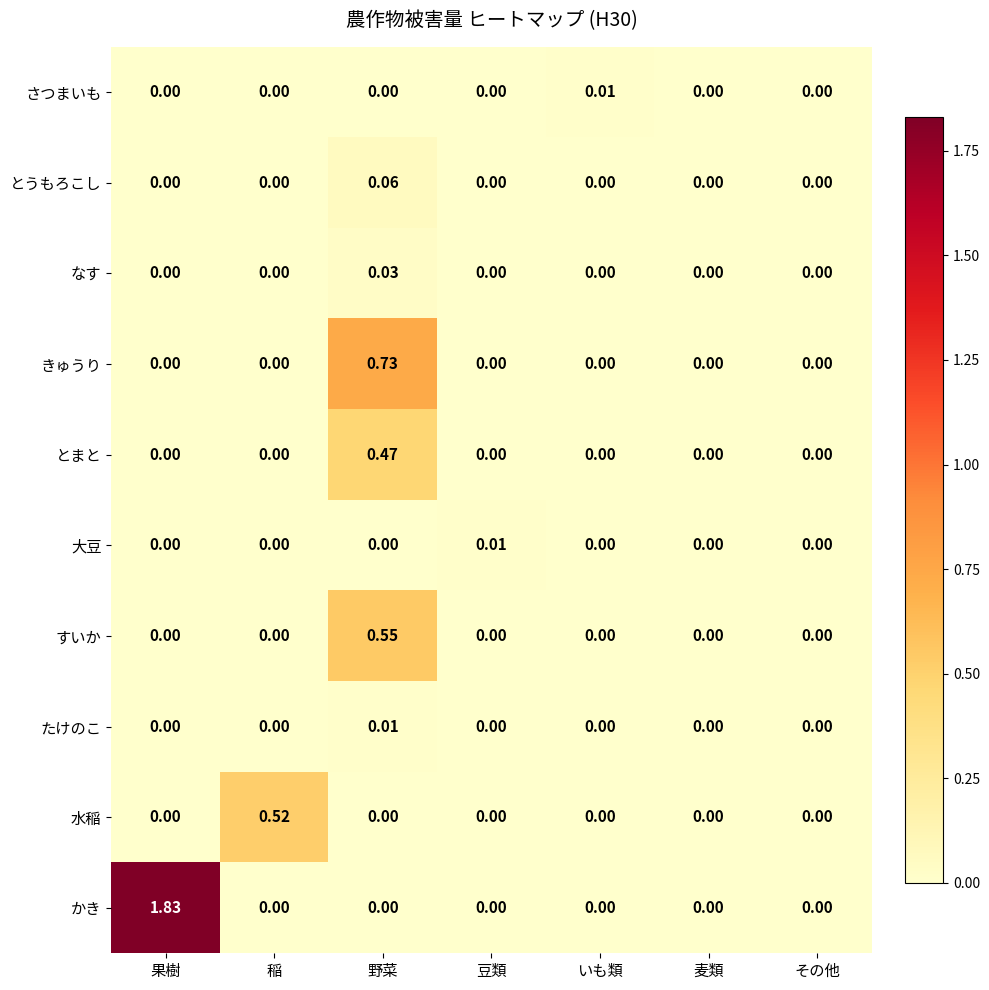

Between 稲 and 麦類, which series saw the biggest shift?

水稲